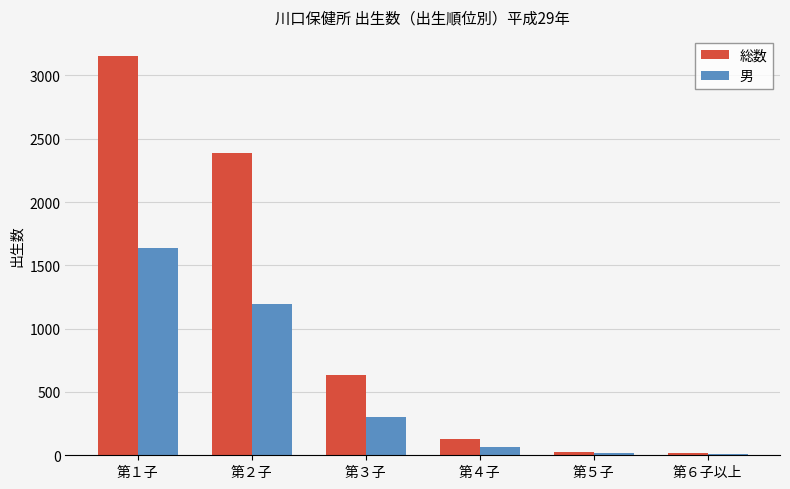

Count the number of categories in the chart.

6